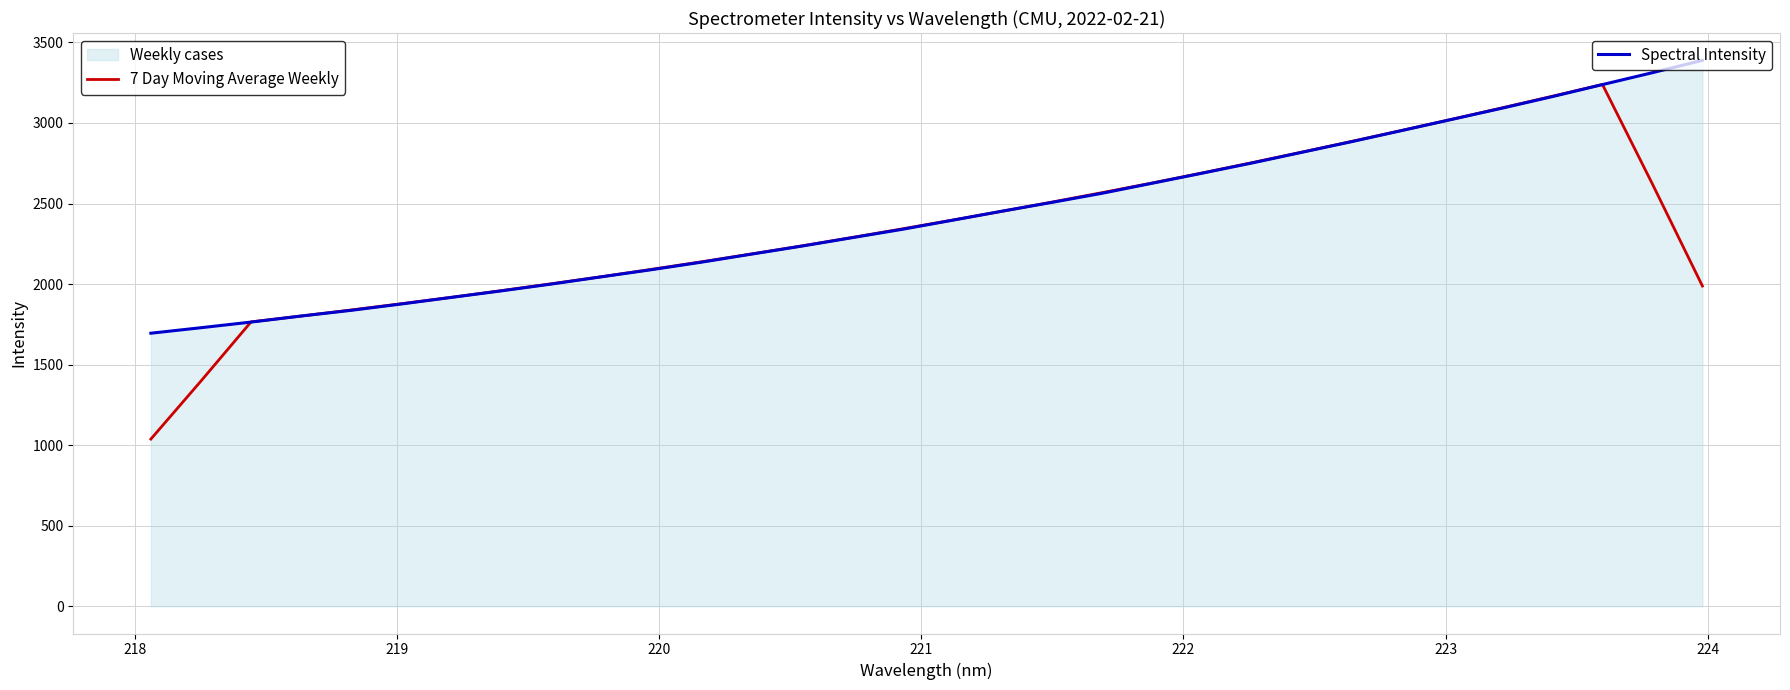

What is the minimum value shown in the chart?

1037.5